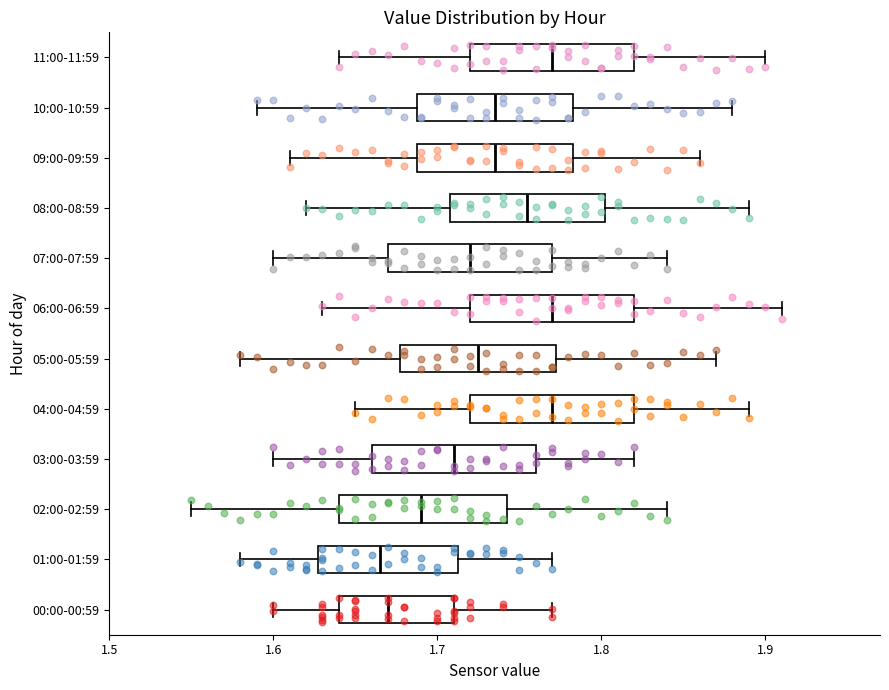

Reading bottom to top, read every box against the x-axis: the position of its median line, the range the box covers, and the ends of its whiskers. The values are not printed on the chart, so give them approximately, as read against the axis.

00:00-00:59: median 1.67, box 1.64 to 1.71, whiskers 1.60 to 1.77
01:00-01:59: median 1.67, box 1.63 to 1.71, whiskers 1.58 to 1.77
02:00-02:59: median 1.69, box 1.64 to 1.74, whiskers 1.55 to 1.84
03:00-03:59: median 1.71, box 1.66 to 1.76, whiskers 1.60 to 1.82
04:00-04:59: median 1.77, box 1.72 to 1.82, whiskers 1.65 to 1.89
05:00-05:59: median 1.73, box 1.68 to 1.77, whiskers 1.58 to 1.87
06:00-06:59: median 1.77, box 1.72 to 1.82, whiskers 1.63 to 1.91
07:00-07:59: median 1.72, box 1.67 to 1.77, whiskers 1.60 to 1.84
08:00-08:59: median 1.76, box 1.71 to 1.80, whiskers 1.62 to 1.89
09:00-09:59: median 1.74, box 1.69 to 1.78, whiskers 1.61 to 1.86
10:00-10:59: median 1.74, box 1.69 to 1.78, whiskers 1.59 to 1.88
11:00-11:59: median 1.77, box 1.72 to 1.82, whiskers 1.64 to 1.90